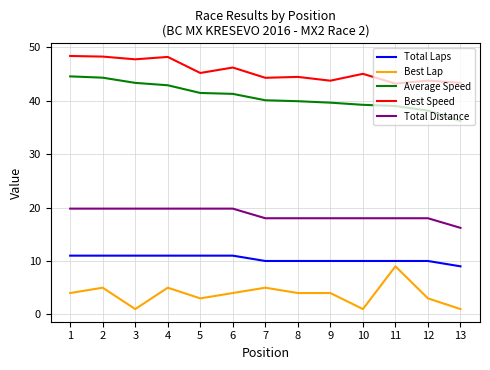

What is the difference between the second highest and second lowest values in the Total Distance series?

1.8